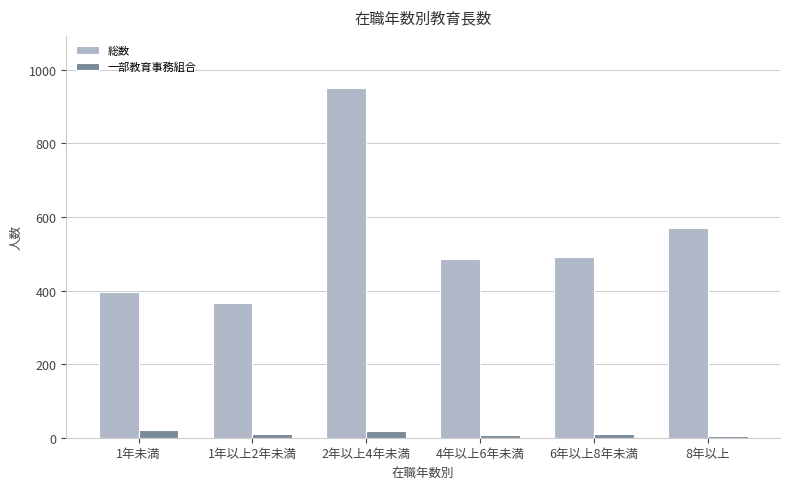

What is the minimum value for 一部教育事務組合?

5